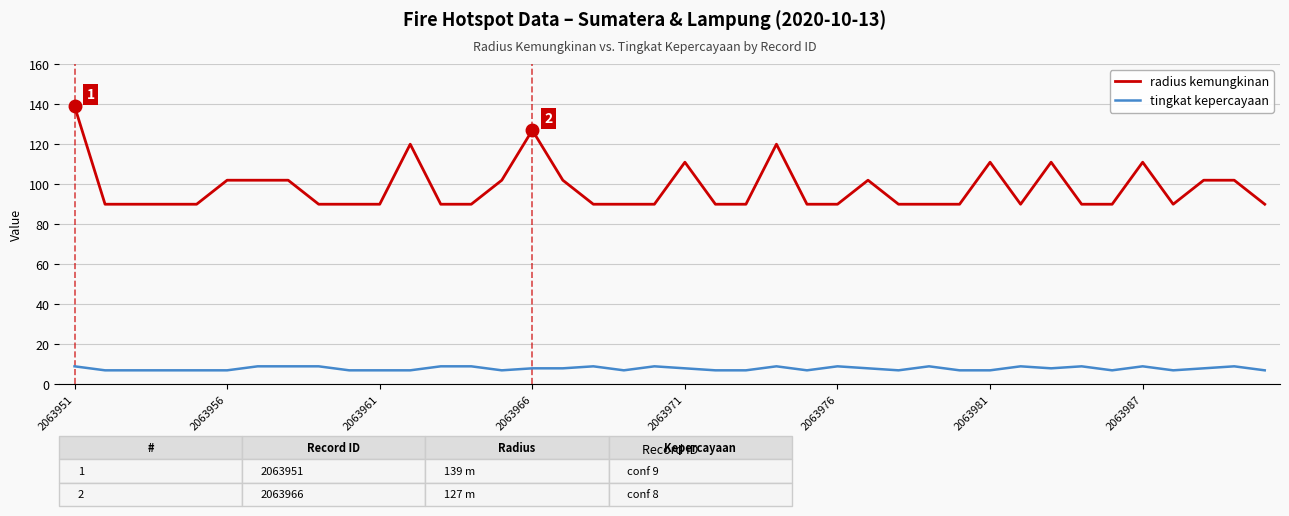

Which series has the largest range (max minus min)?

radius kemungkinan